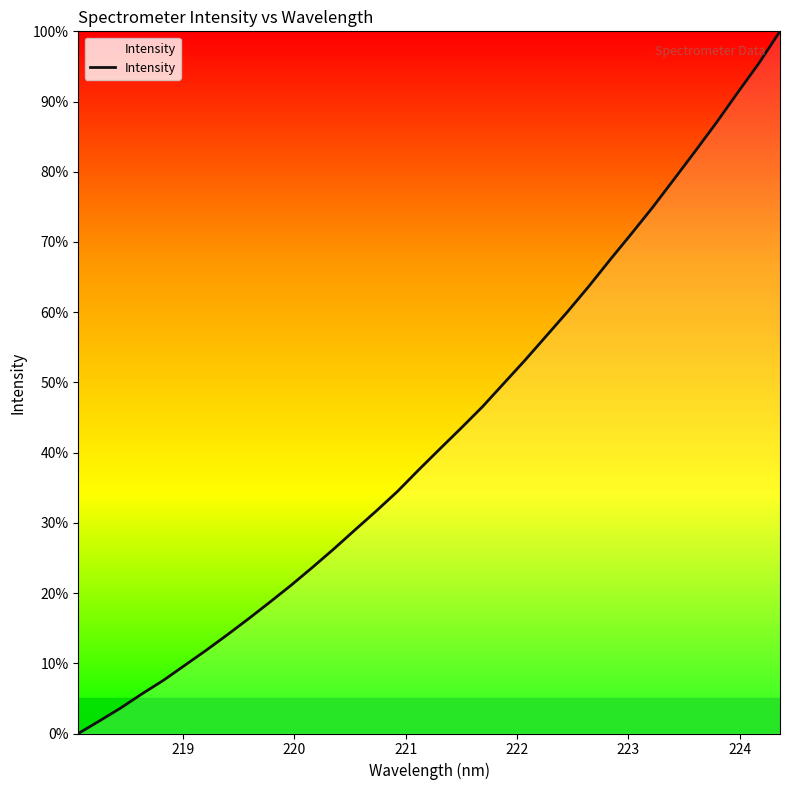

Reading left to right, what are all the values shown in this chart?

0.0	1.8	3.6	5.7	7.6	9.7	11.8	14.1	16.3	18.7	21.1	23.7	26.3	29.0	31.7	34.5	37.6	40.5	43.5	46.5	49.9	53.2	56.6	60.1	63.7	67.5	71.2	74.9	78.9	82.9	87.0	91.2	95.4	100.0